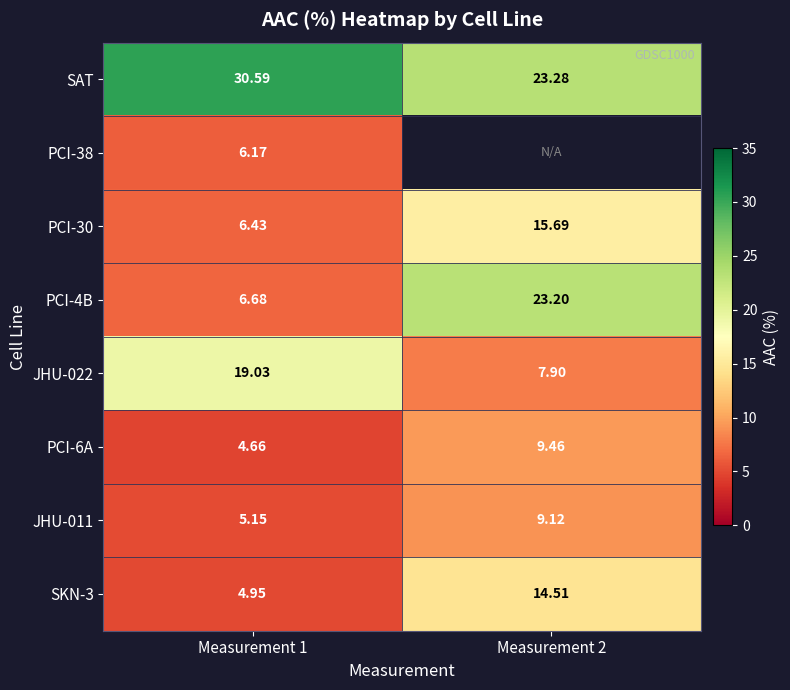

Rank the categories by PCI-6A value from lowest to highest.

Measurement 1, Measurement 2